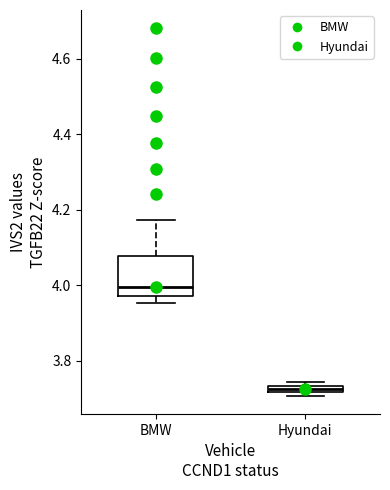

Which box is the tallest, from its lower edge to its upper edge?

BMW